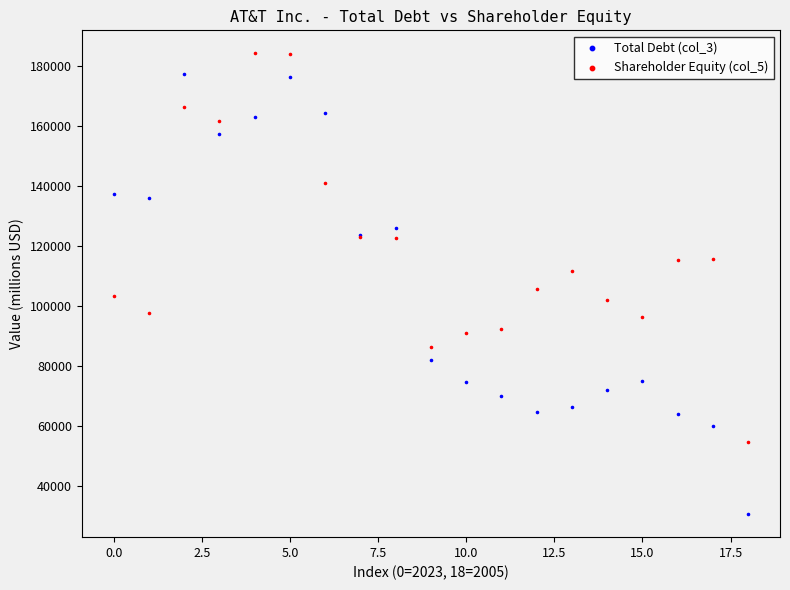

Across all series, what Y value is closest to 107395?

105534